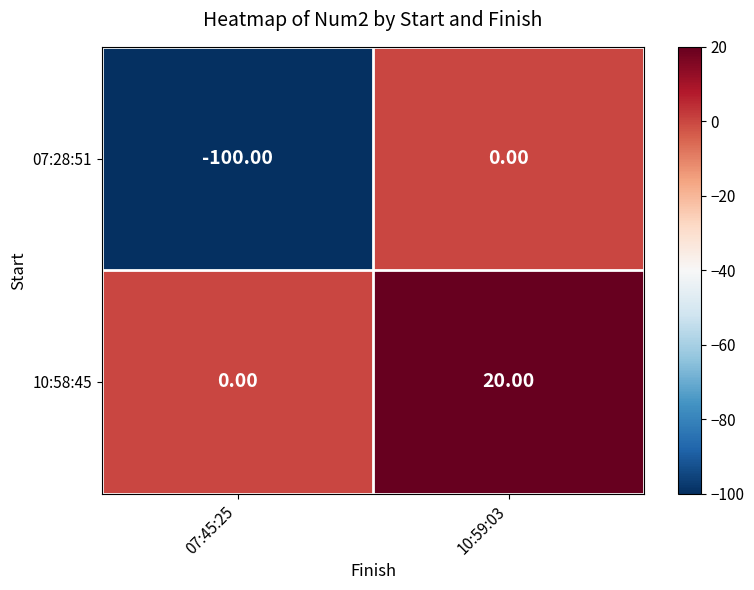

What is the difference between the highest and lowest values at 10:59:03?

20